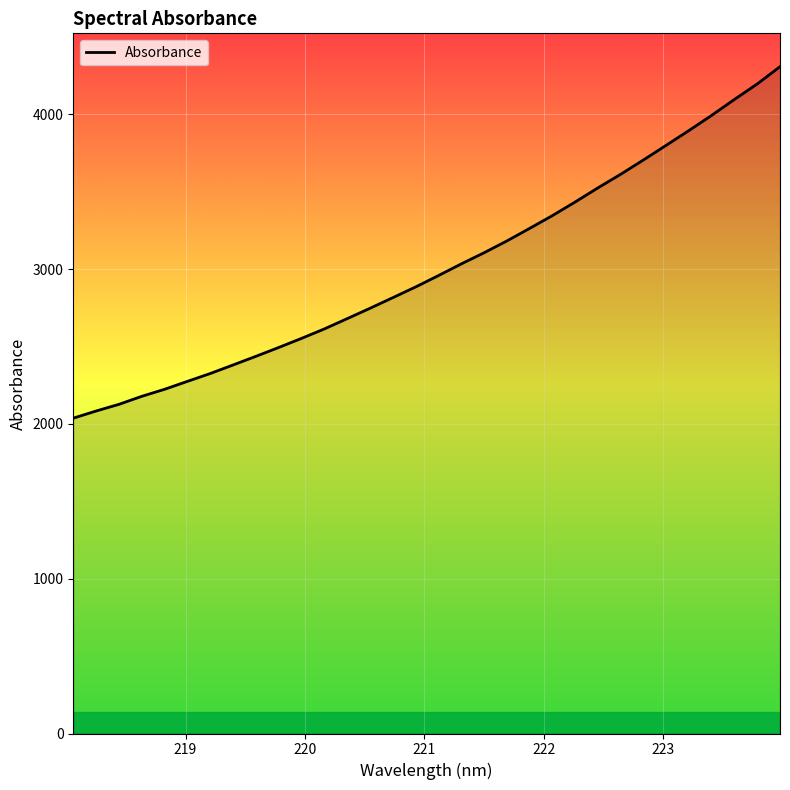

What is the minimum value shown in the chart?

2037.6